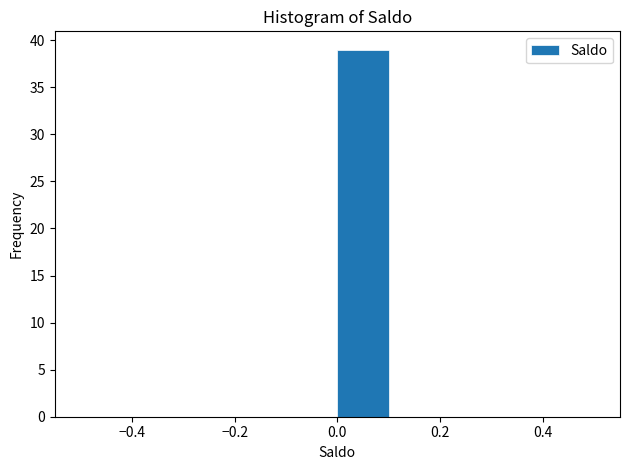

Reading left to right, list every bar in this chart as the range it spans on the x-axis followed by its height. The values are not printed on the chart, so give them approximately, as read against the axis.

-0.5 to -0.4: 0
-0.4 to -0.3: 0
-0.3 to -0.2: 0
-0.2 to -0.1: 0
-0.1 to 0.0: 0
0.0 to 0.1: 39
0.1 to 0.2: 0
0.2 to 0.3: 0
0.3 to 0.4: 0
0.4 to 0.5: 0